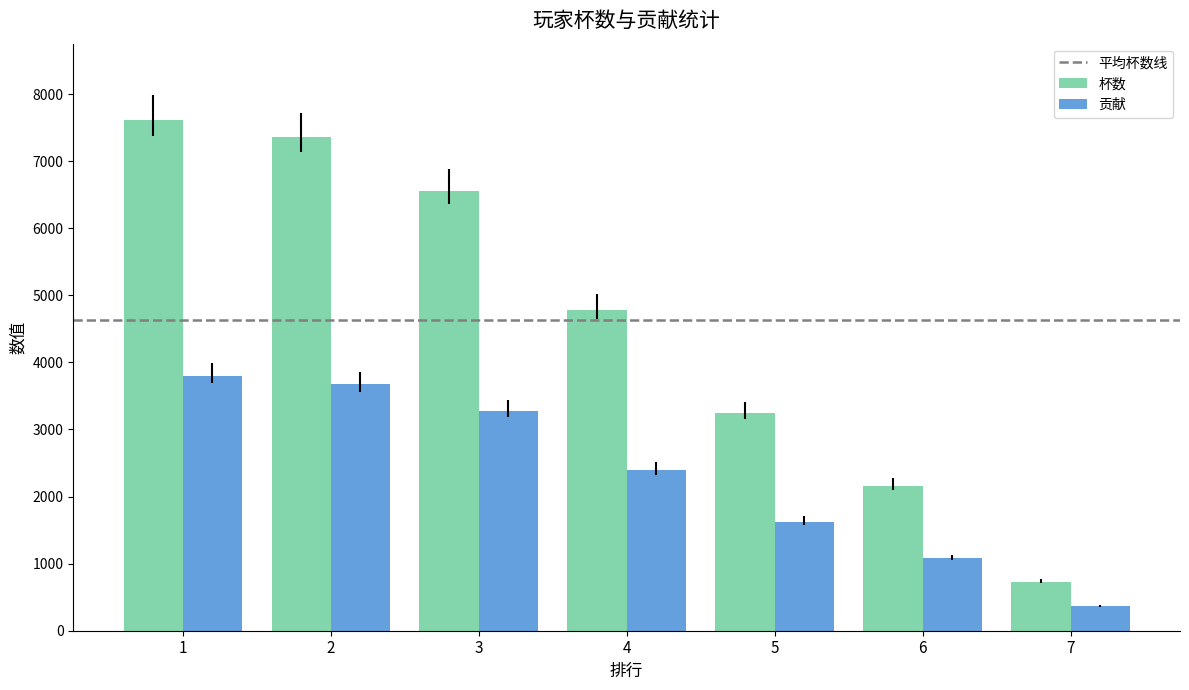

List the series in order of their peak value, highest first.

杯数, 贡献